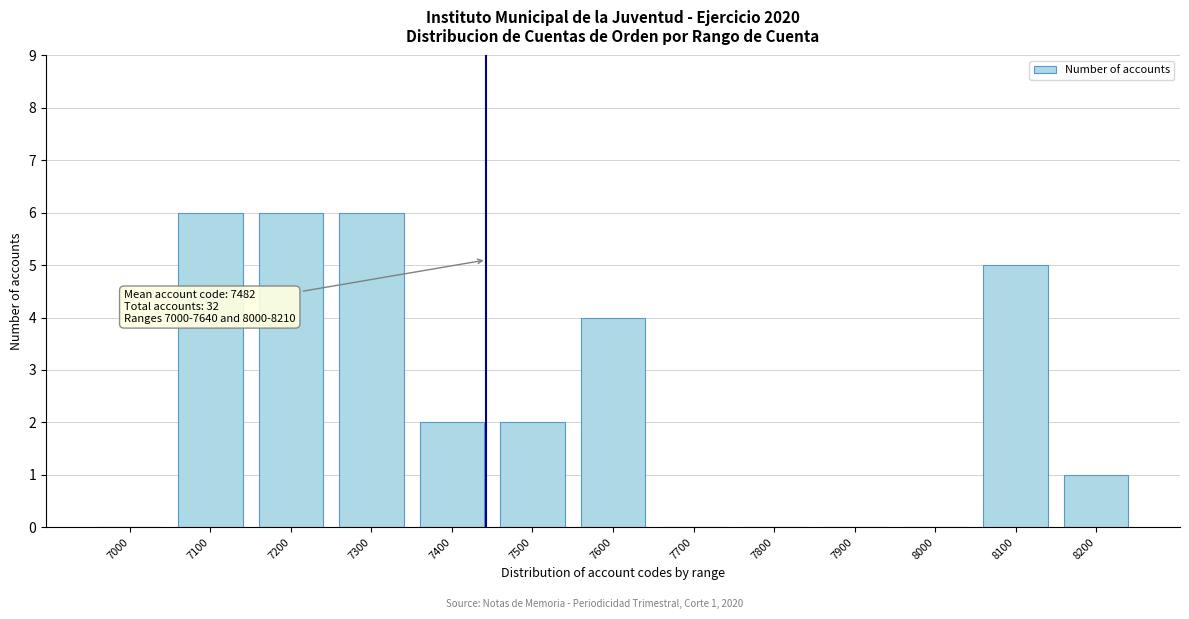

Reading left to right, extract all data points from this chart.

7000=0	7100=6	7200=6	7300=6	7400=2	7500=2	7600=4	7700=0	7800=0	7900=0	8000=0	8100=5	8200=1